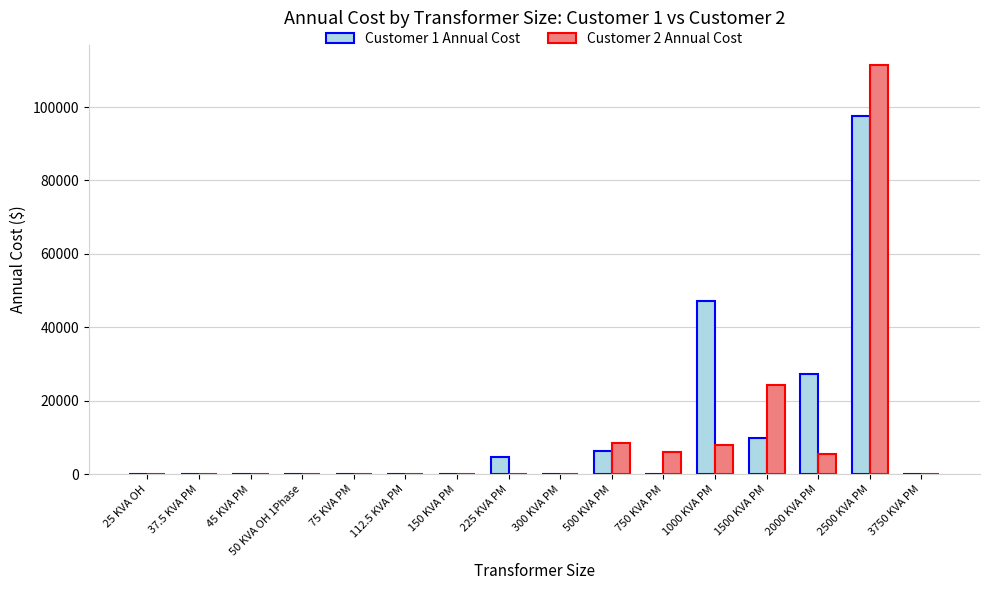

At which category is the sum across all series the highest?

2500 KVA PM